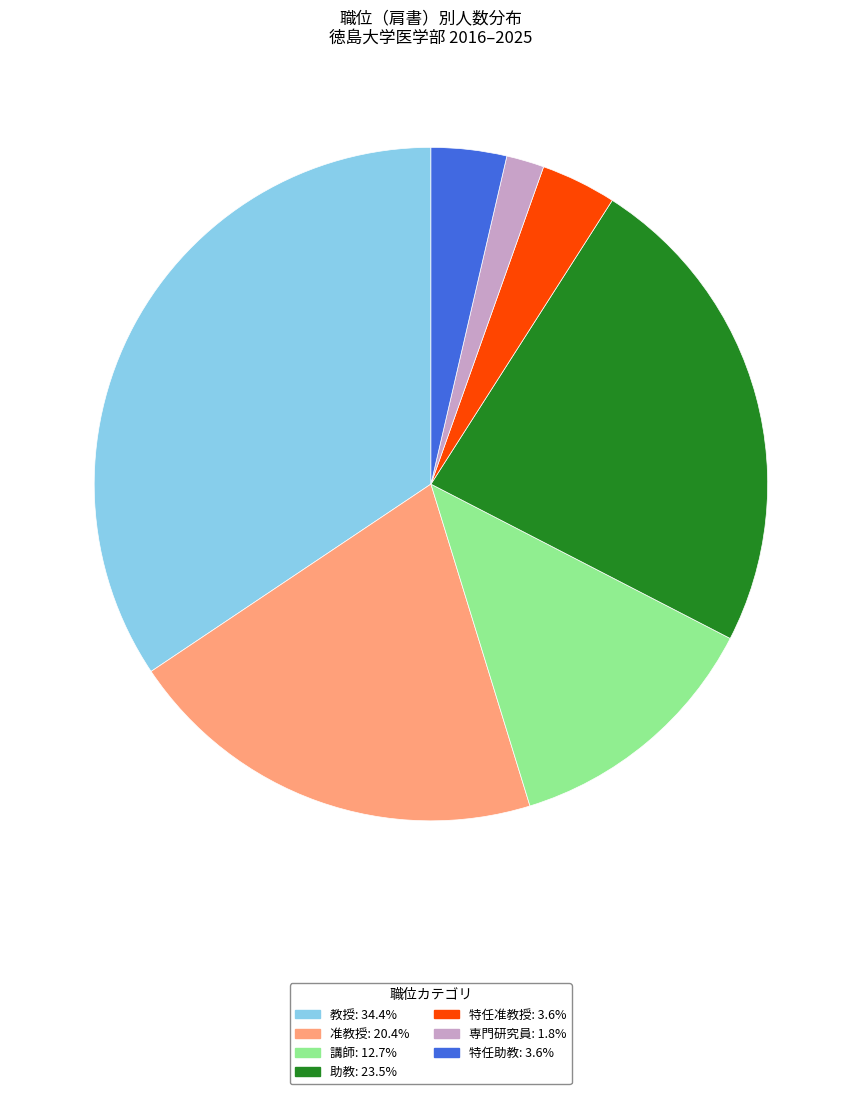

Is the sum of 教授 and 特任助教 greater than half?

No